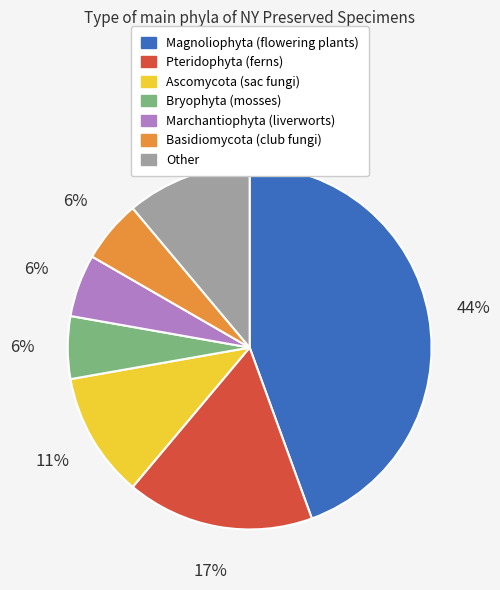

To the nearest percent, what portion does Ascomycota (sac fungi) represent?

11%